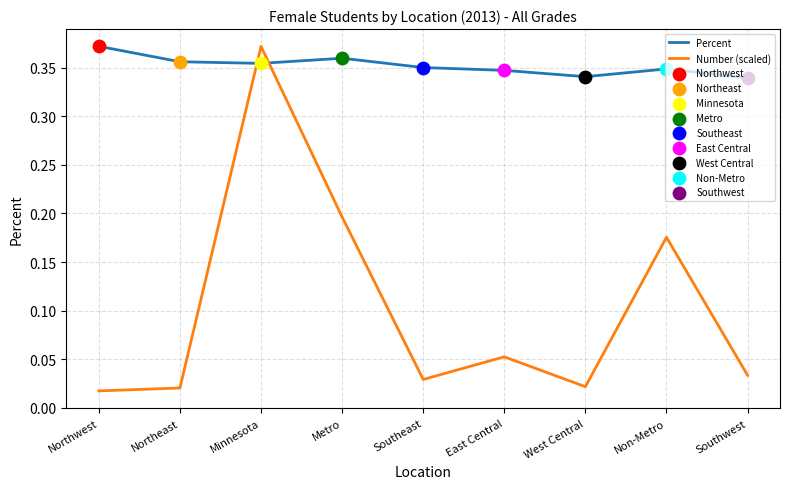

Which series changed the most between Metro and Southeast?

Number (scaled)